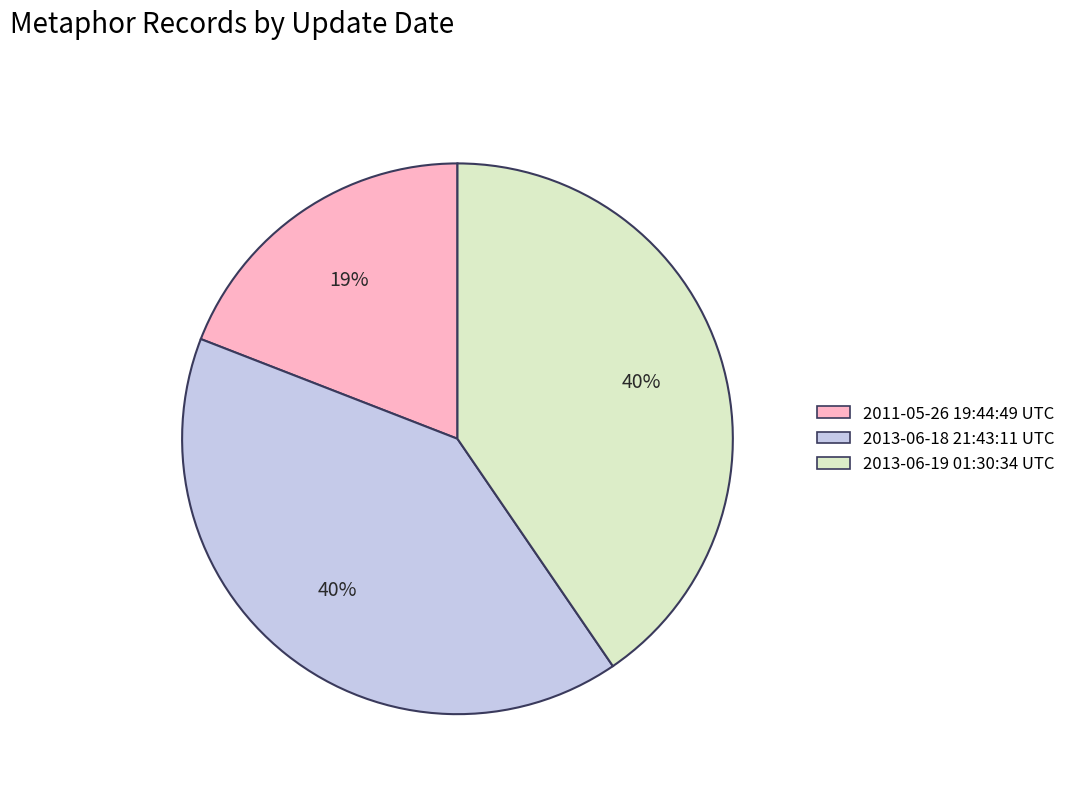

What is the ratio of the value at 2013-06-19 01:30:34 UTC to the value at 2013-06-18 21:43:11 UTC?

1.0